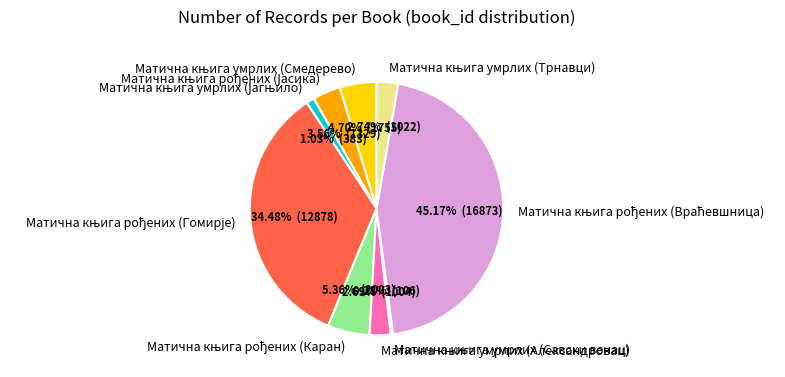

How many slices are in this pie chart?

9